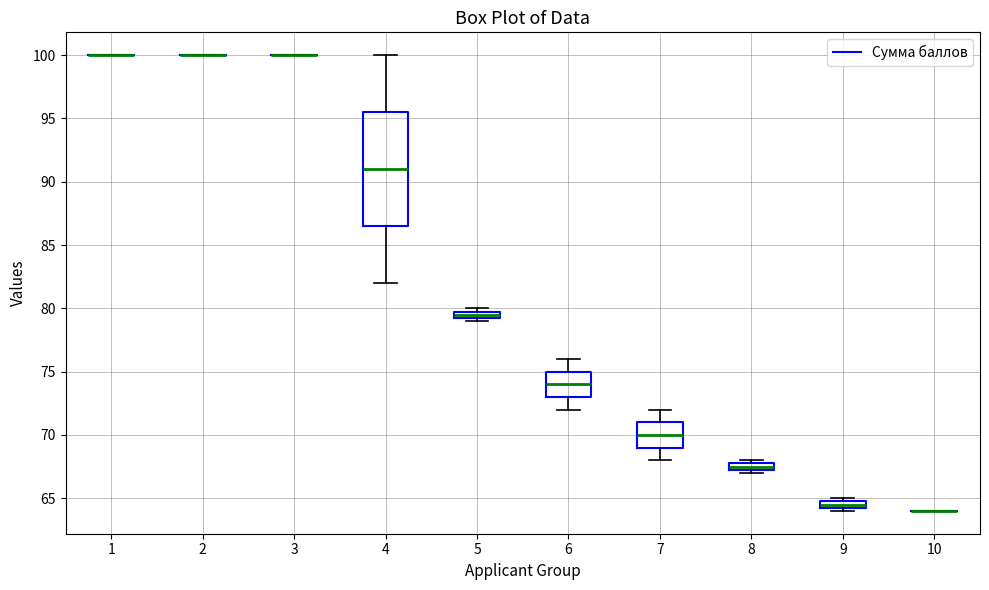

Comparing the boxes themselves (not the whiskers), which one is the tallest?

4